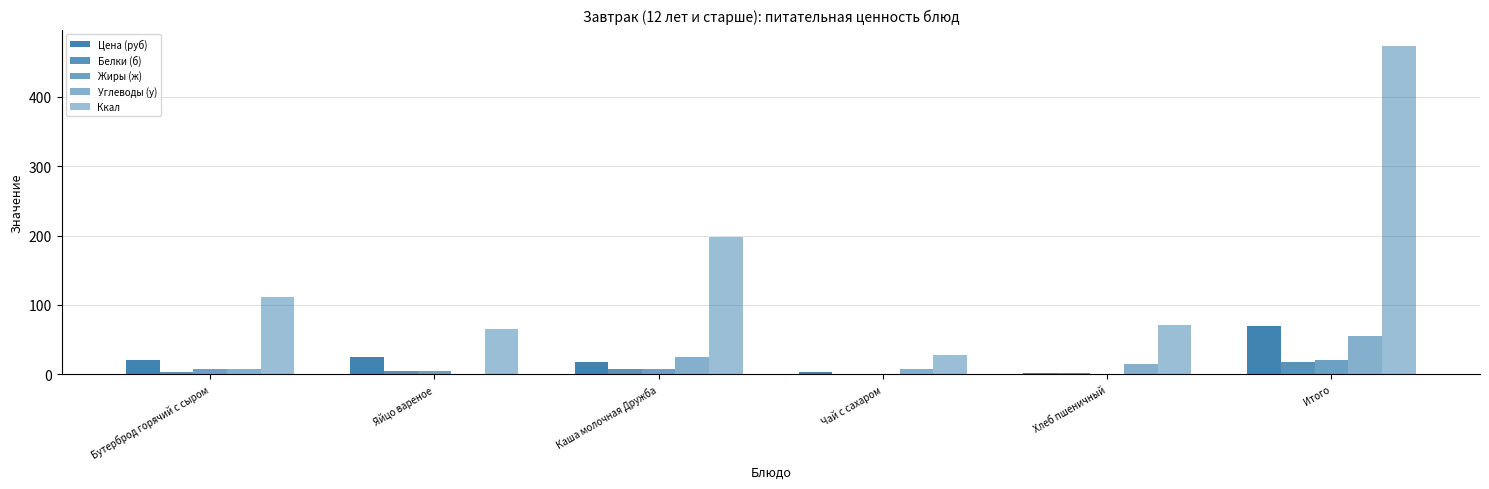

Reading right to left, what are all the values shown in this chart?

Цена (руб): 70.0	2.4	3.2	17.7	25.5	21.2
Белки (б): 17.9	2.3	0.0	7.3	5.0	3.4
Жиры (ж): 20.1	0.2	0.0	7.6	5.0	7.3
Углеводы (у): 55.1	15.0	7.0	25.1	0.0	8.1
Ккал: 473.4	71.0	28.0	197.4	65.0	111.9